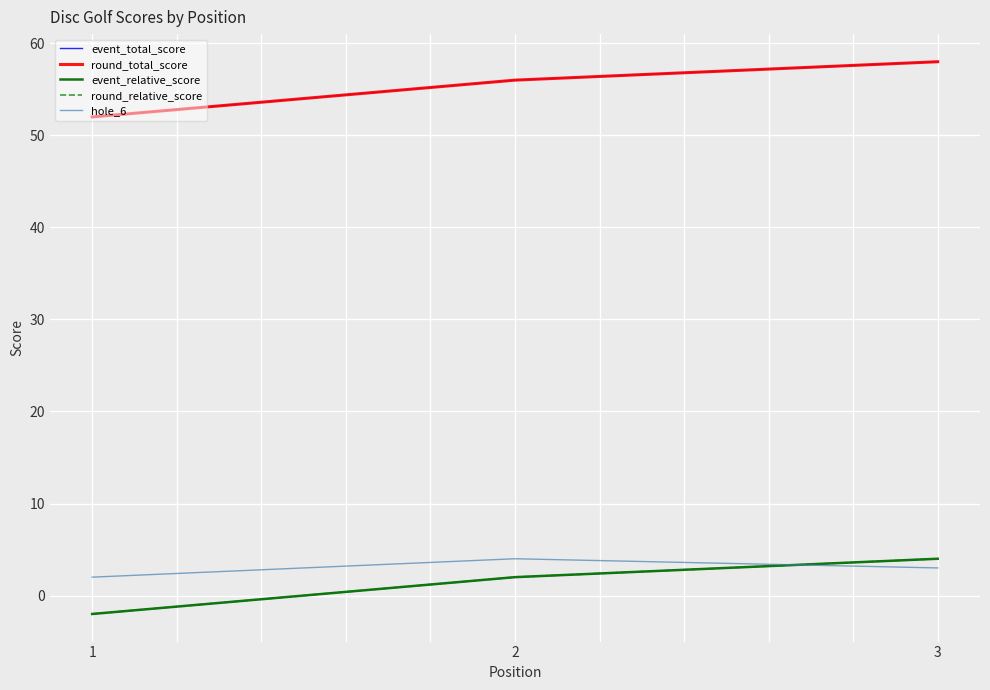

Which has a higher value, 1 or 3?

3